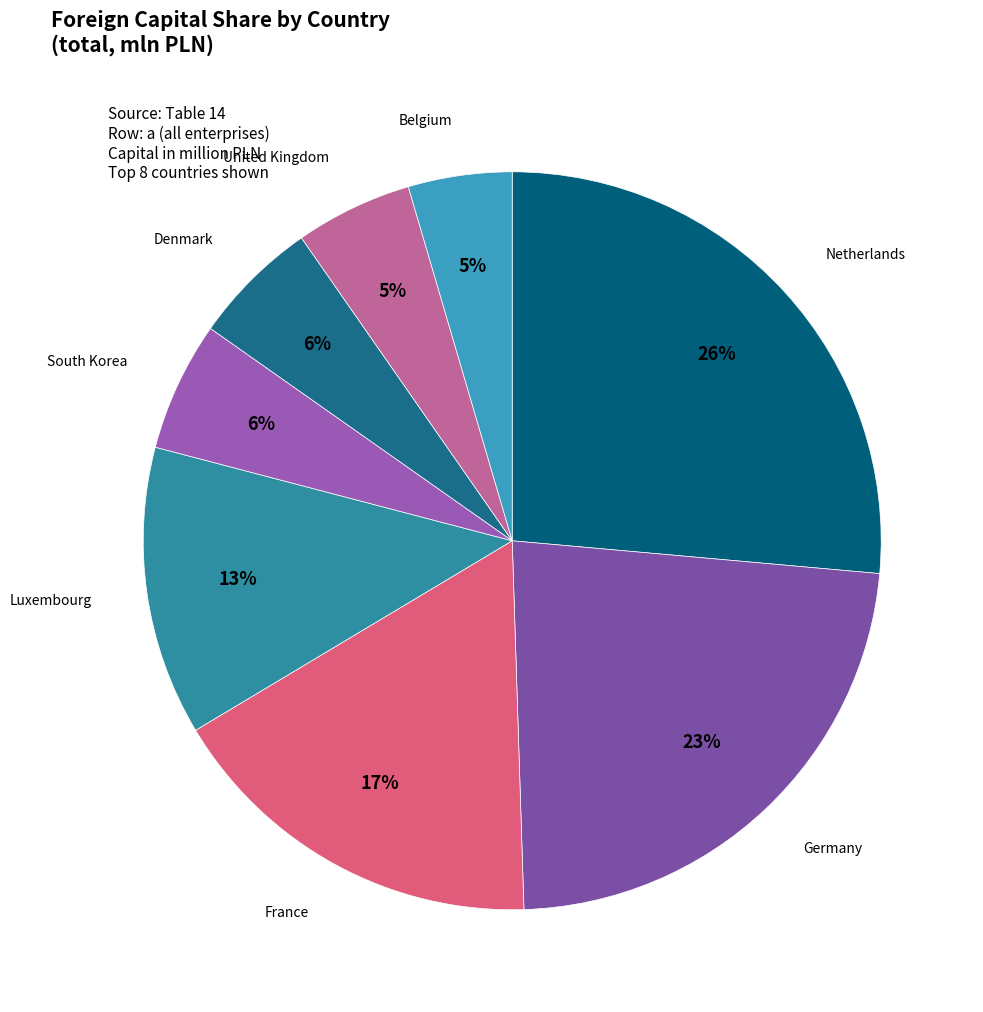

Which has a higher value, Belgium or South Korea?

South Korea